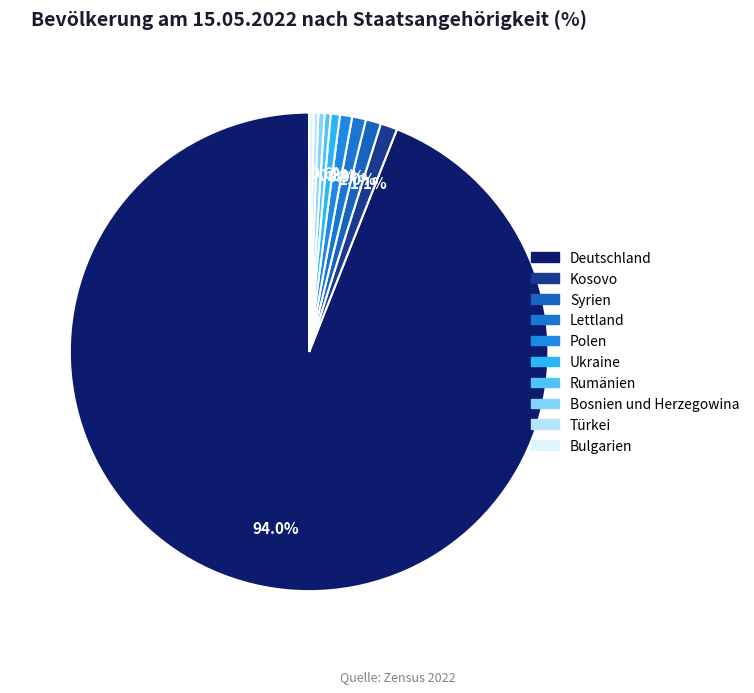

Which has a higher value, Bosnien und Herzegowina or Ukraine?

Ukraine